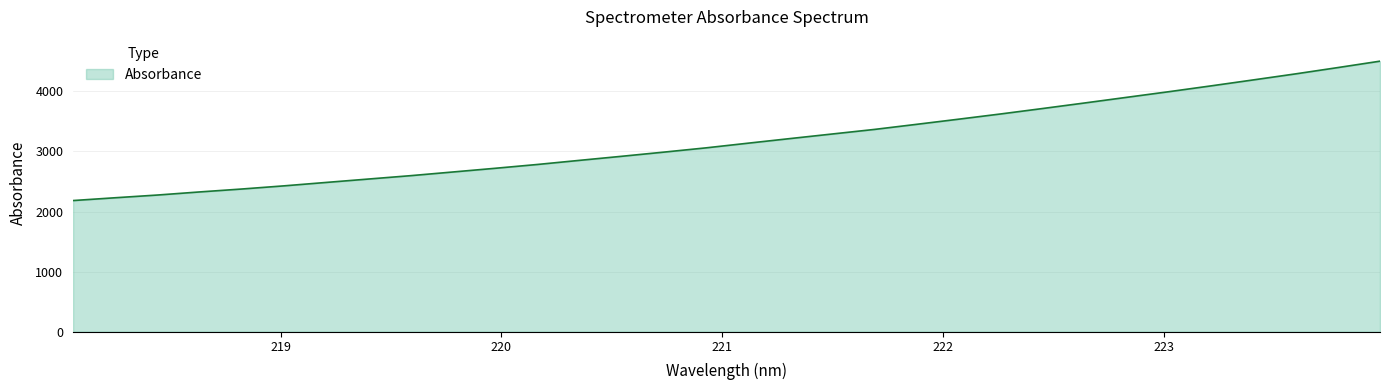

What is the difference between the maximum and minimum values?

2320.1